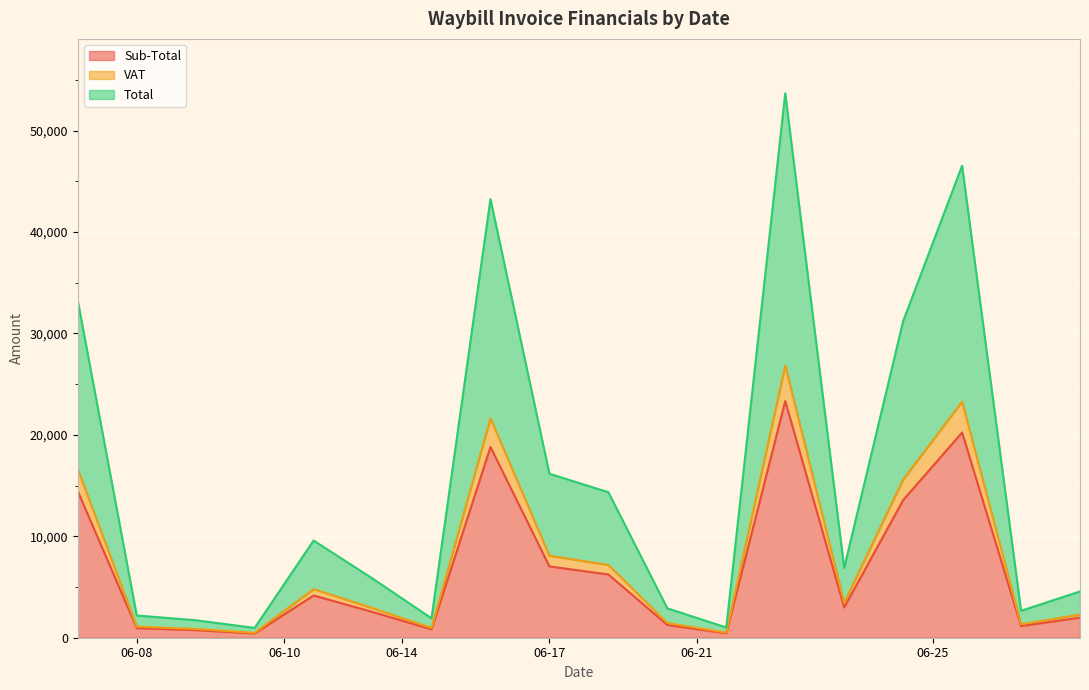

Which series changed the most between 2022-06-14 and 2022-06-21?

Total